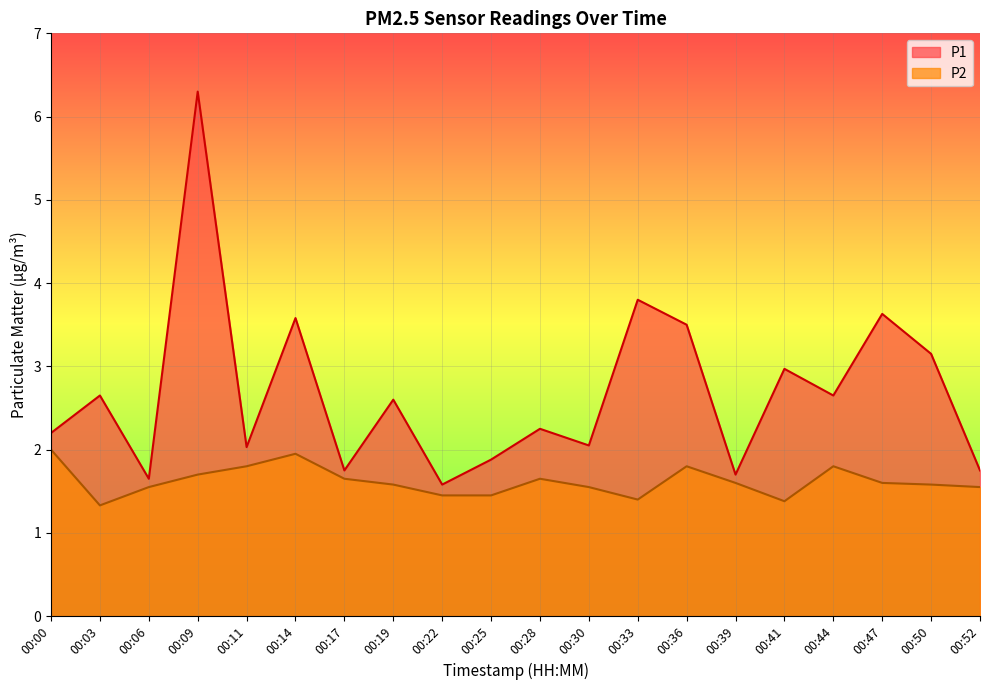

Reading left to right, list all the values displayed in this chart.

P1: 2.2	2.6	1.6	6.3	2.0	3.6	1.8	2.6	1.6	1.9	2.2	2.0	3.8	3.5	1.7	3.0	2.6	3.6	3.1	1.8
P2: 2.0	1.3	1.6	1.7	1.8	1.9	1.6	1.6	1.4	1.4	1.6	1.6	1.4	1.8	1.6	1.4	1.8	1.6	1.6	1.6